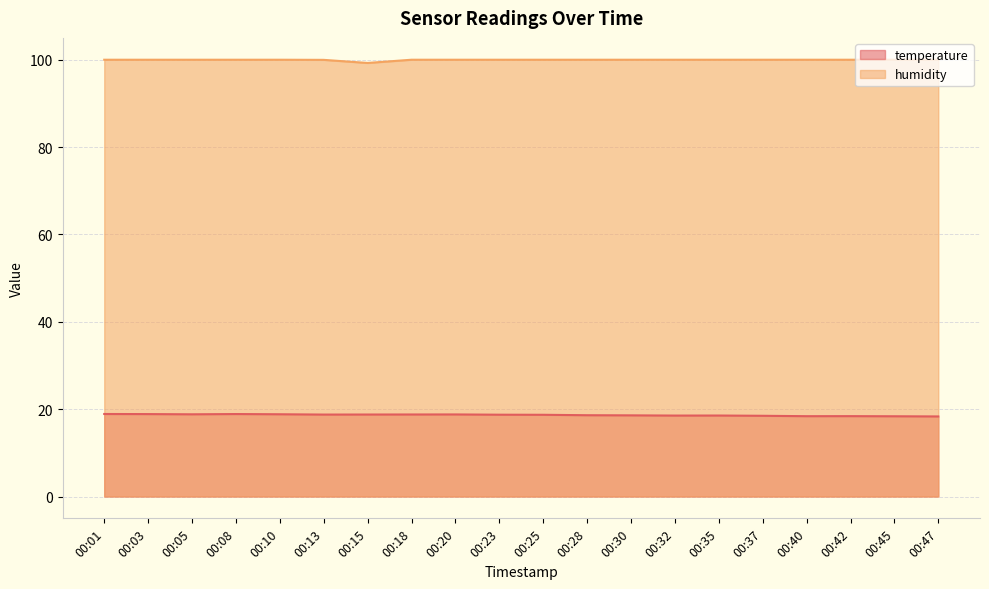

Rank the series at 00:10 from highest to lowest value.

humidity, temperature